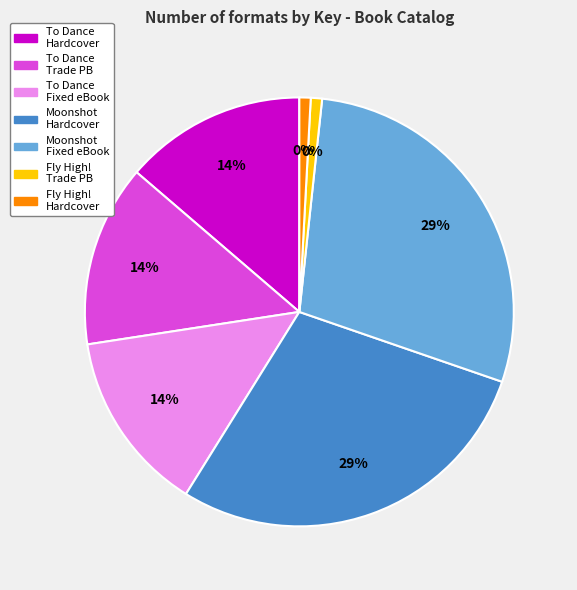

True or false: Moonshot (9781534440517) accounts for 29% of the total.

True